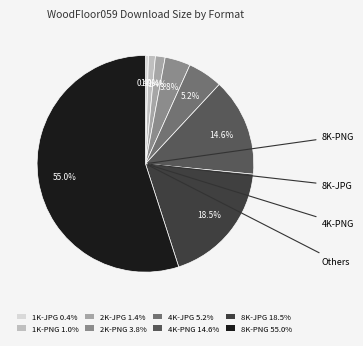

Does any single category account for the majority?

Yes